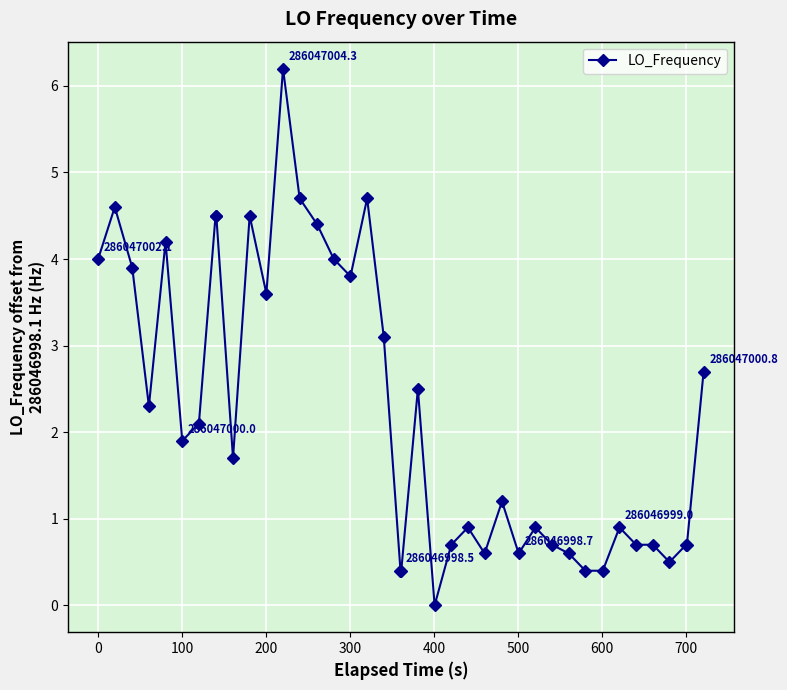

What is the difference between the second highest and second lowest values?

4.3